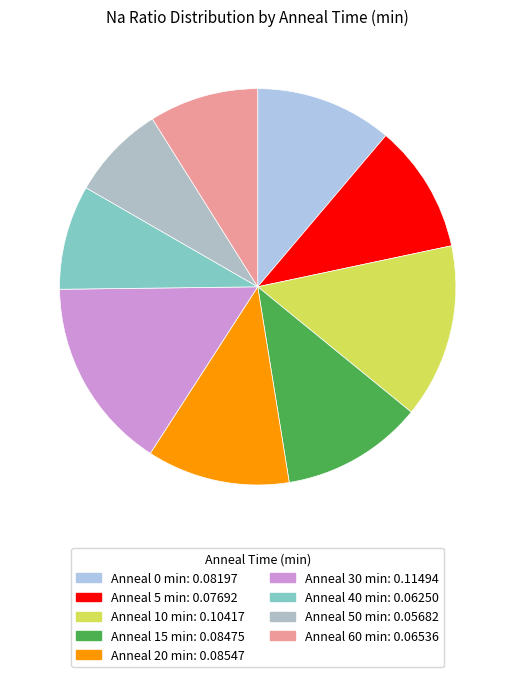

Count the number of slices in the pie.

9